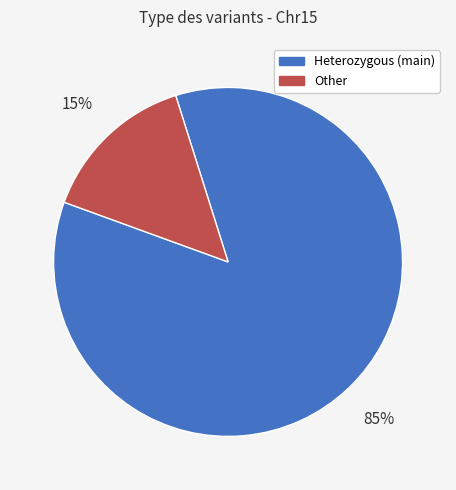

Between Heterozygous (main) and Other, which is larger?

Heterozygous (main)